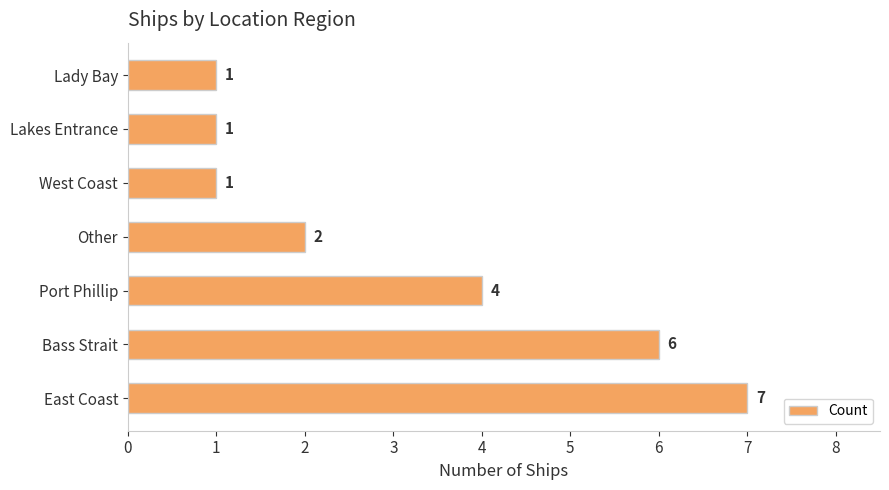

What is the difference between the second highest and second lowest values?

5